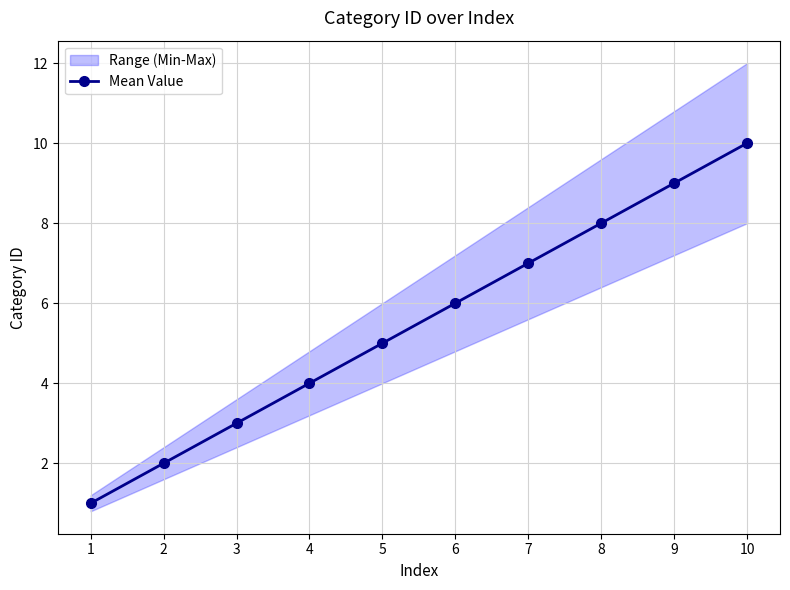

The value at 10 is 7. True or false?

False